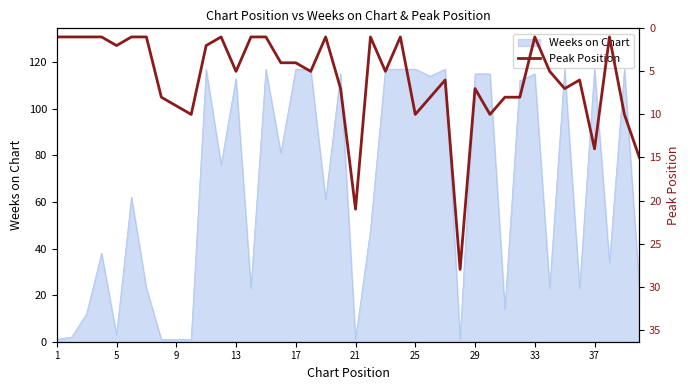

What is the highest value of the Weeks on Chart series?

117